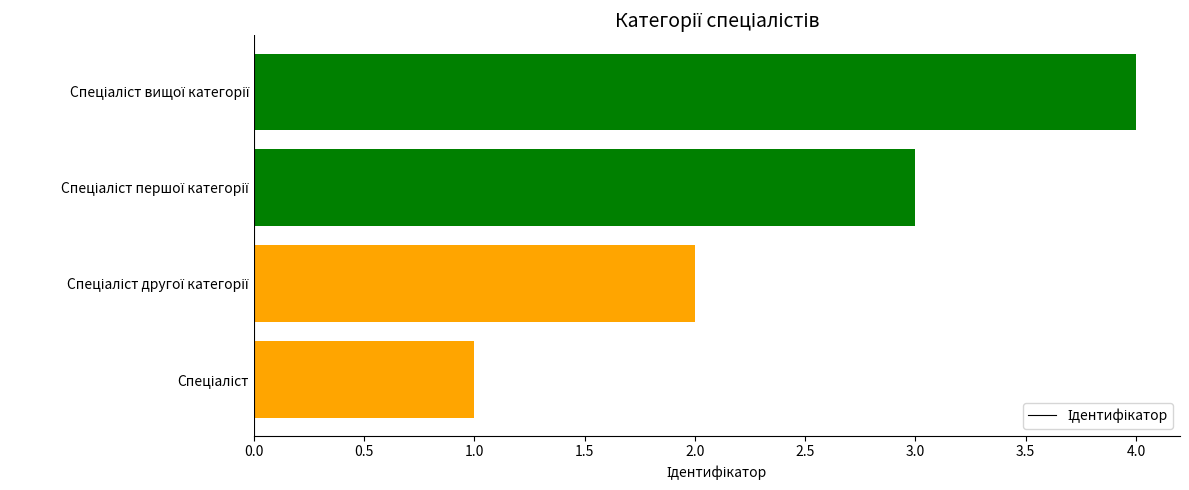

What is the greatest value displayed?

4